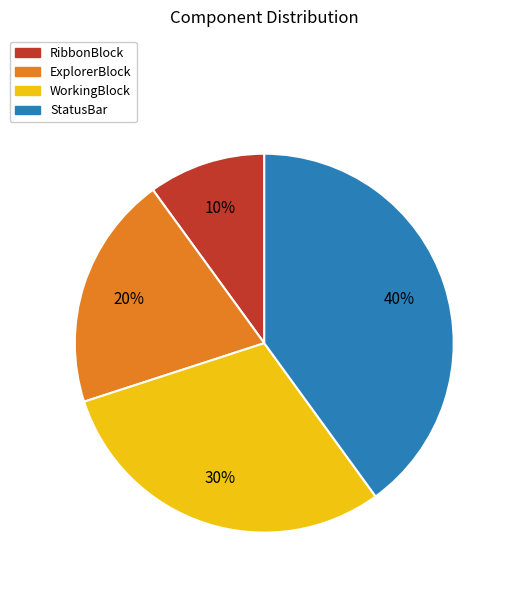

Which category has the biggest portion of the pie?

StatusBar